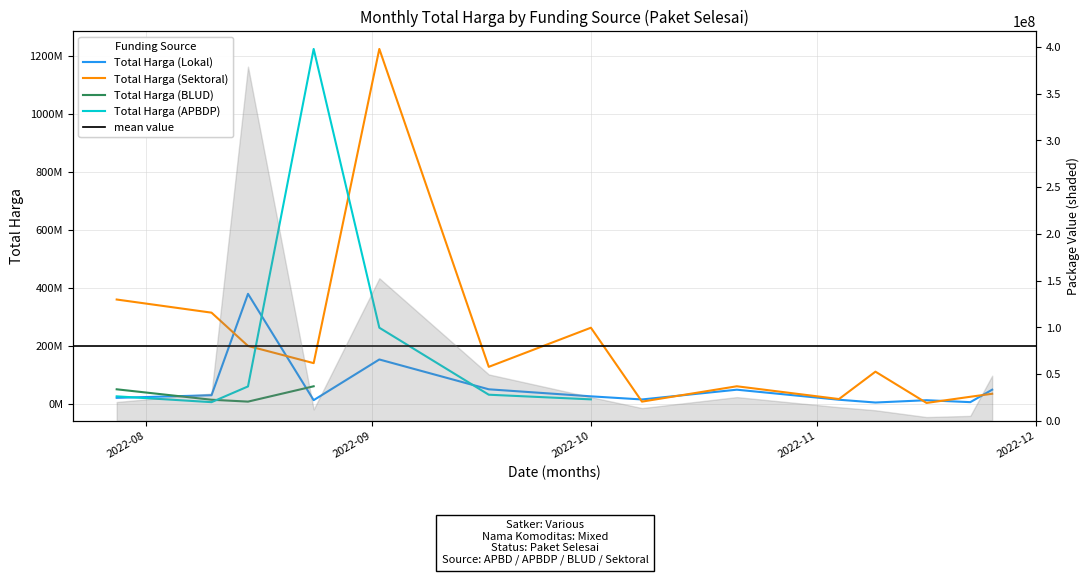

At which label does Total Harga (Sektoral) reach its minimum?

2022-11-16